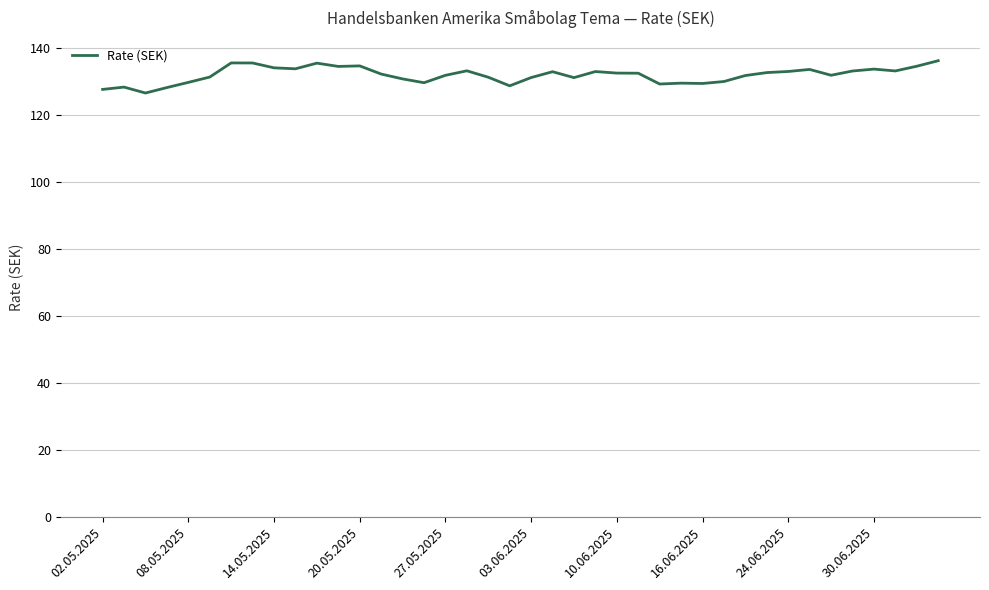

What is the greatest value displayed?

136.3